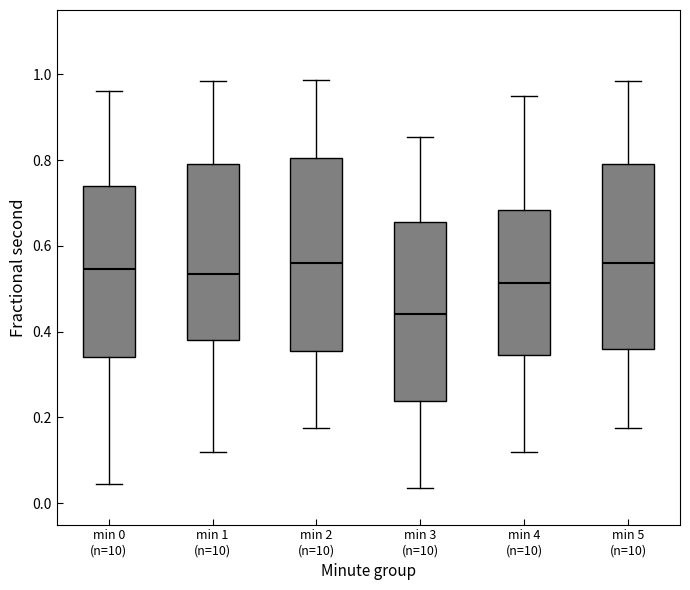

Where is the lower edge of the box for min 4 (n=10) on the y-axis? The values are not printed on the chart, so give them approximately, as read against the axis.

0.34